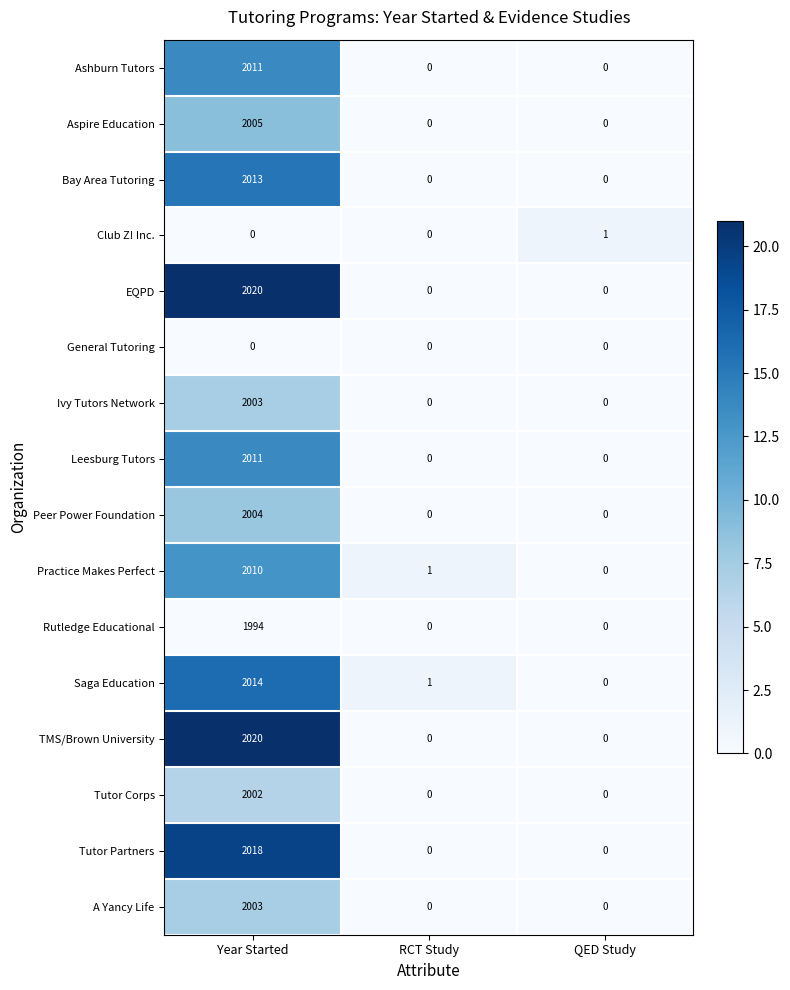

What is the difference between the highest and lowest values at QED Study?

1